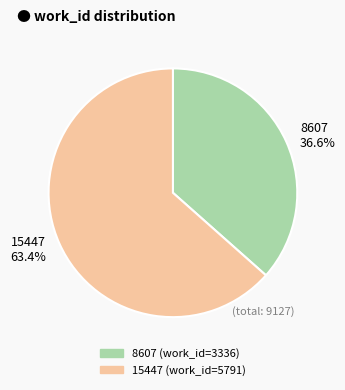

Is the sum of 15447 and 8607 greater than half?

Yes